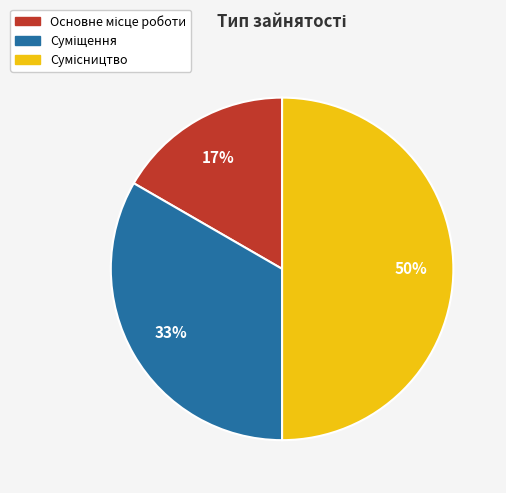

To the nearest percent, what is the difference between the largest and smallest slice percentages?

33%